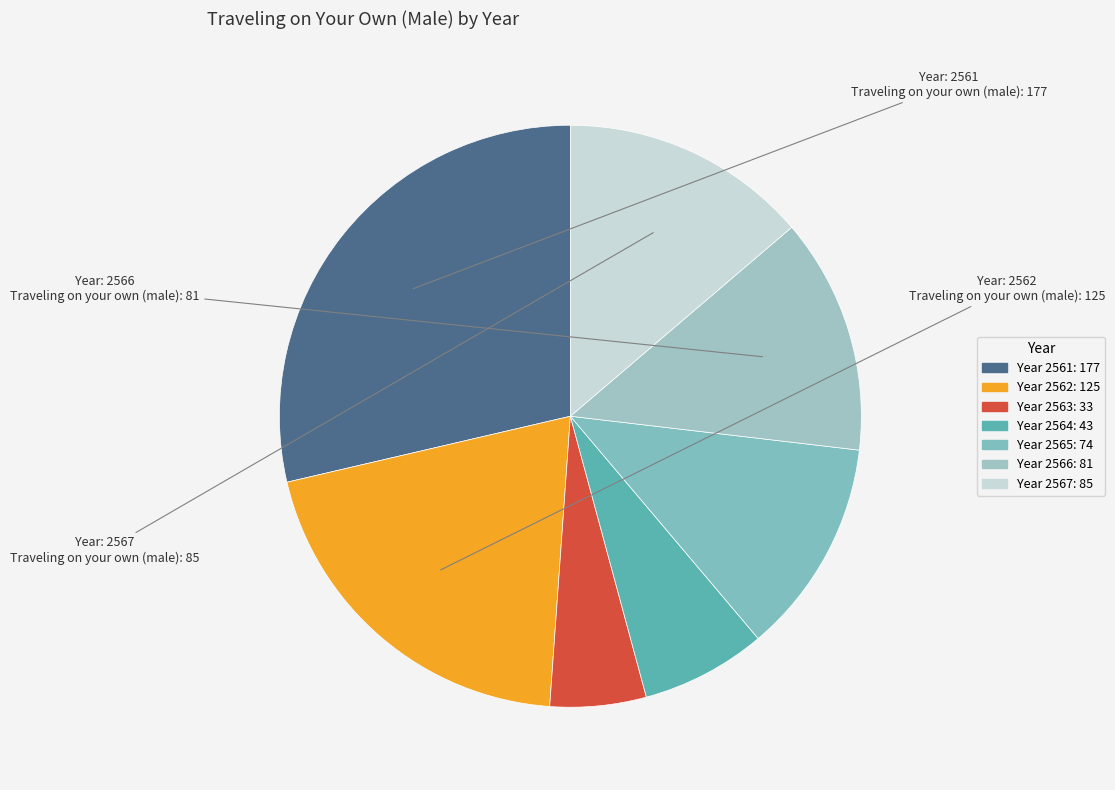

How many slices are in this pie chart?

7